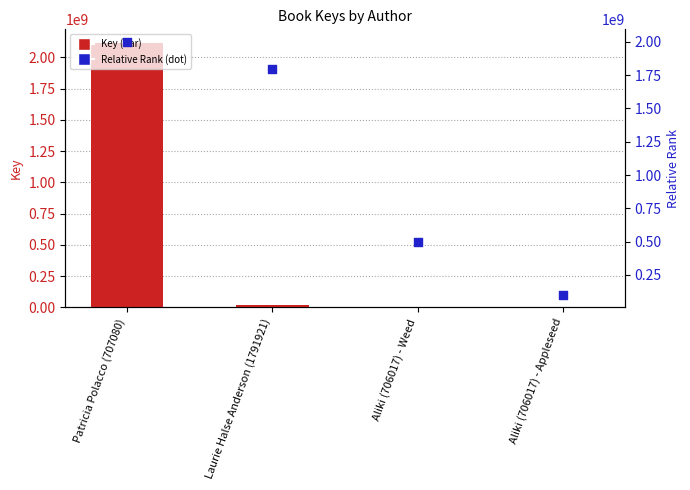

Which series has the widest spread of Y values?

Key (bar)